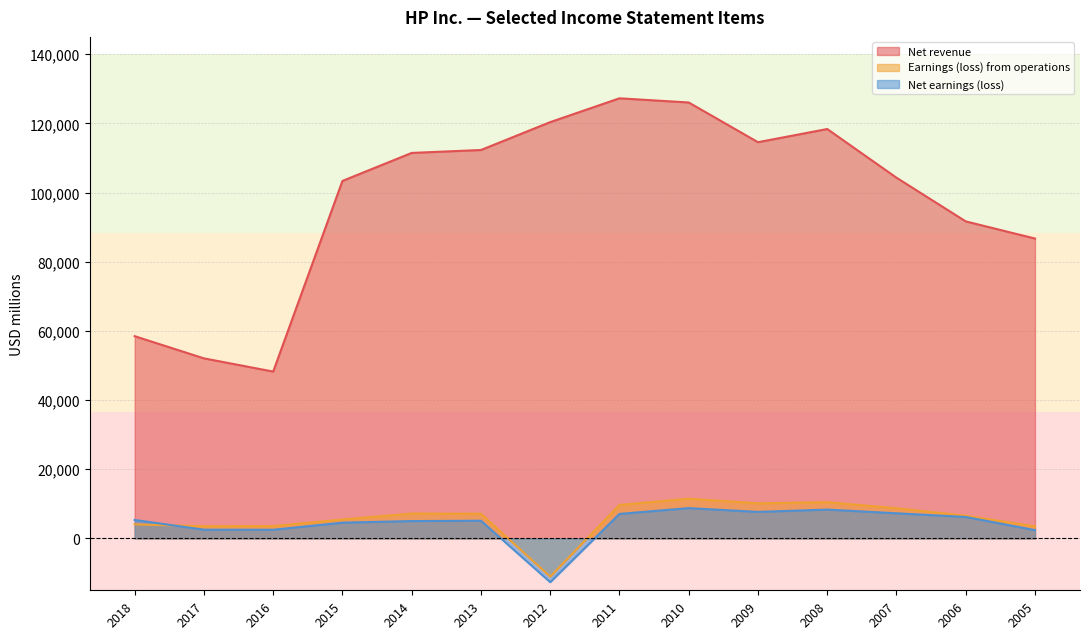

Which series has the largest range (max minus min)?

Net revenue